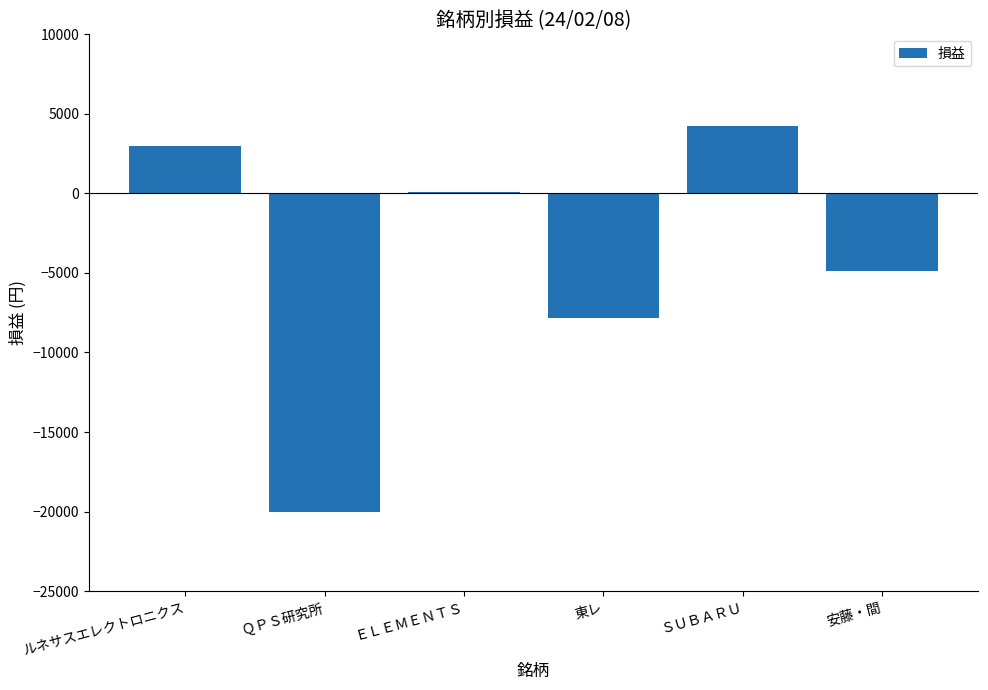

The chart shows a value of 100 at ＥＬＥＭＥＮＴＳ. True or false?

True